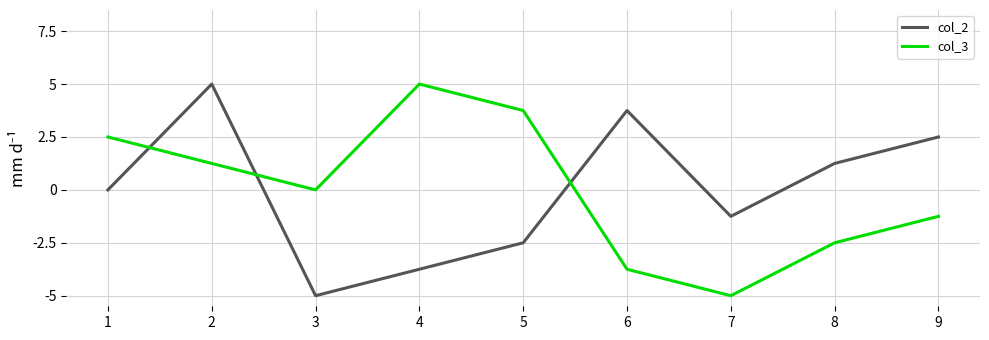

What is the difference between the maximum and minimum values in the col_2 series?

10.0